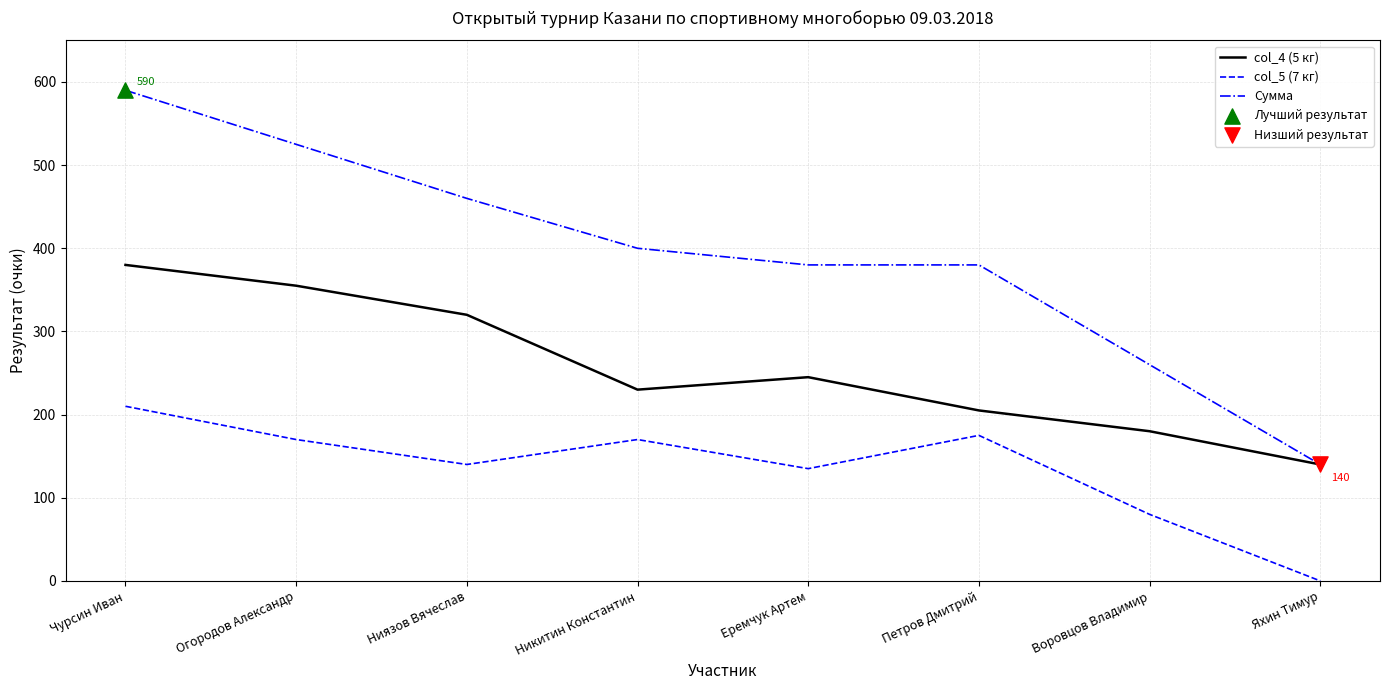

At which category is the sum across all series the highest?

Чурсин Иван